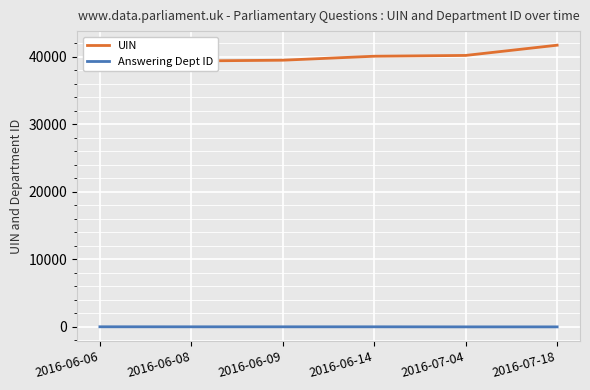

True or false: UIN and Answering Dept ID cross at least once.

False